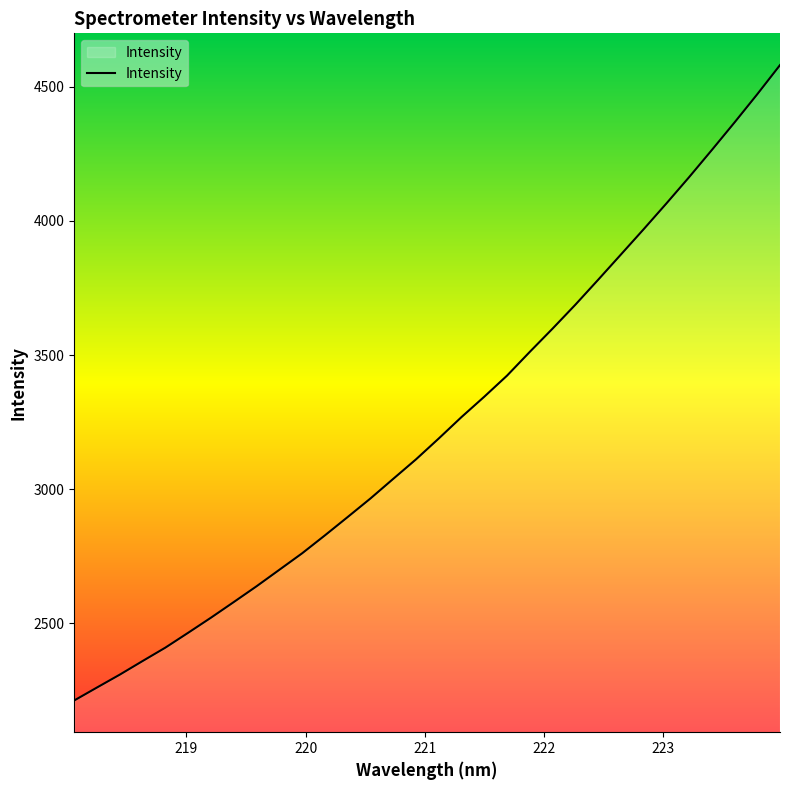

What is the greatest value displayed?

4581.1